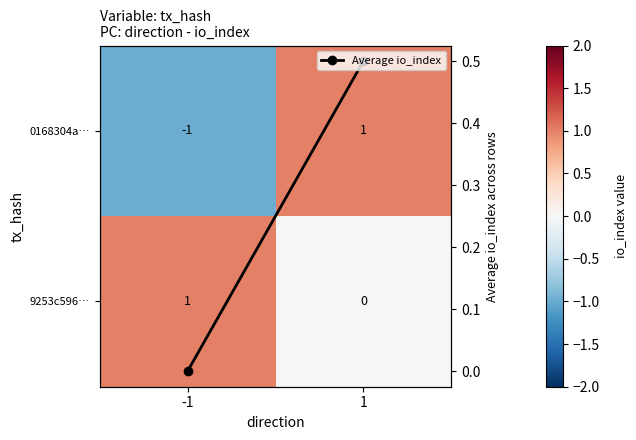

List the labels in order of 0168304a… value, smallest first.

-1, 1